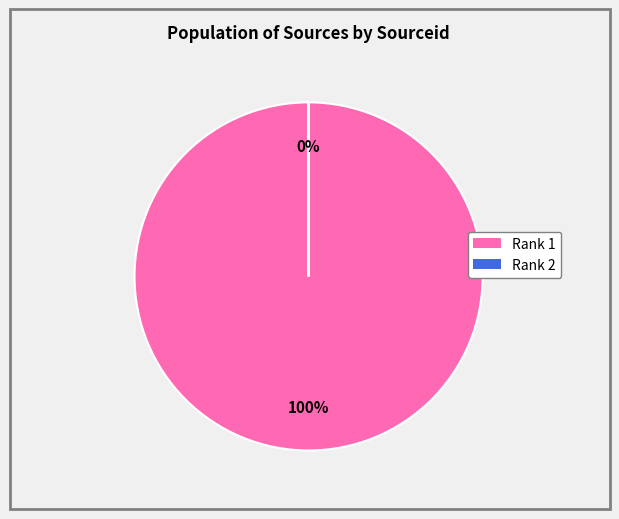

True or false: Rank 2 accounts for 1% of the total.

False